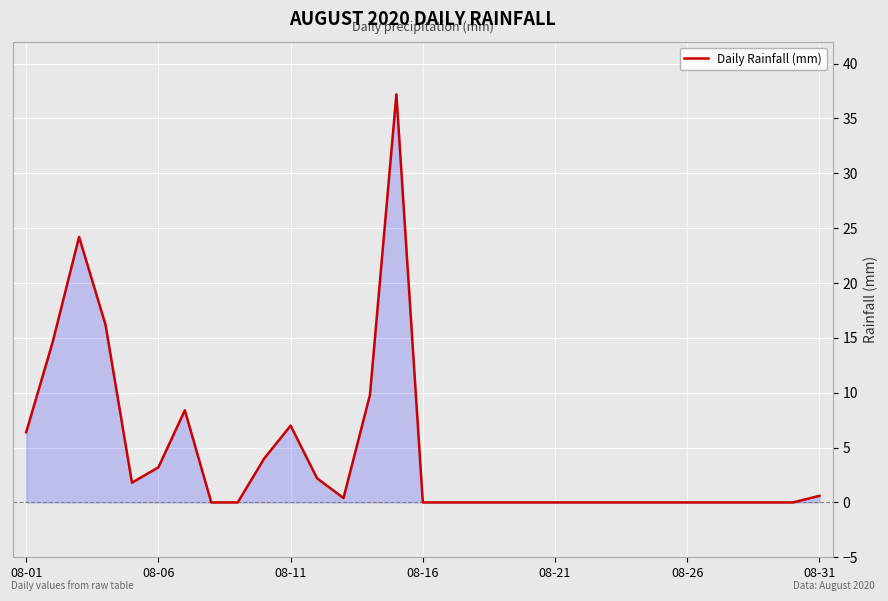

Reading right to left, extract all data points from this chart.

0.6	0.0	0.0	0.0	0.0	0.0	0.0	0.0	0.0	0.0	0.0	0.0	0.0	0.0	0.0	0.0	37.2	9.8	0.4	2.2	7.0	4.0	0.0	0.0	8.4	3.2	1.8	16.2	24.2	14.6	6.4